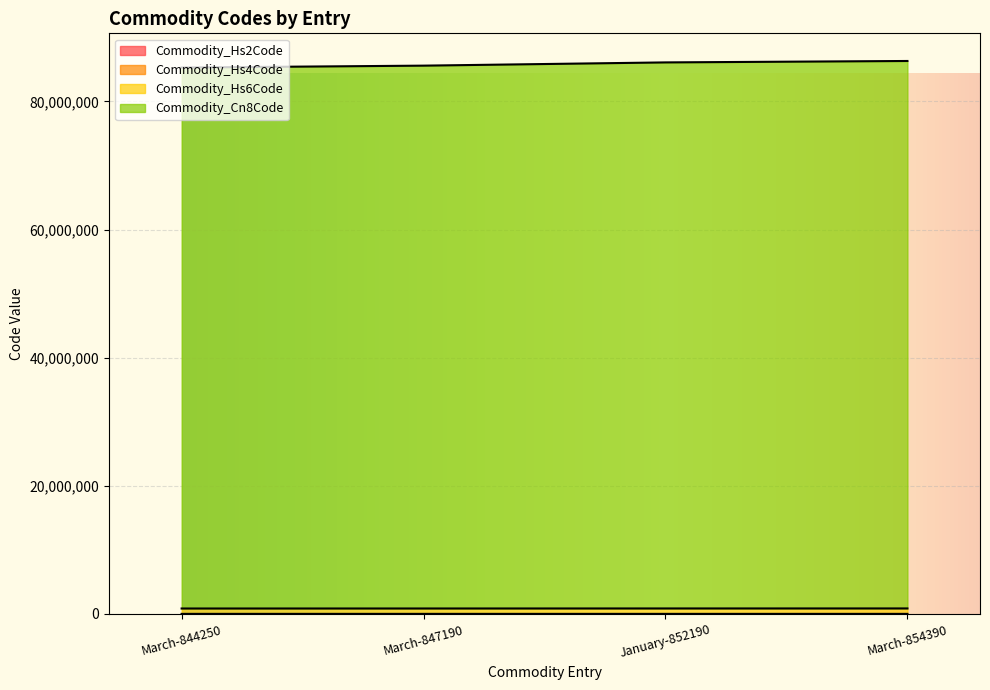

What are all the series names shown in the legend?

Commodity_Hs2Code, Commodity_Hs4Code, Commodity_Hs6Code, Commodity_Cn8Code